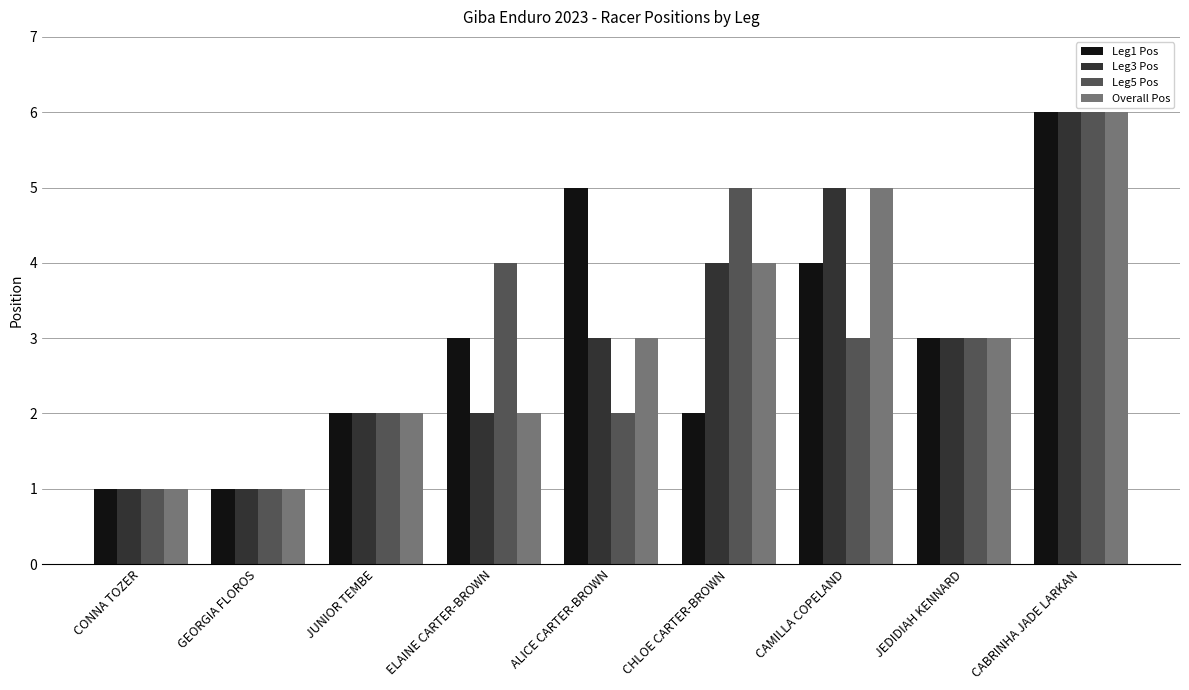

Is it true that Leg5 Pos equals 2 at GEORGIA FLOROS?

False